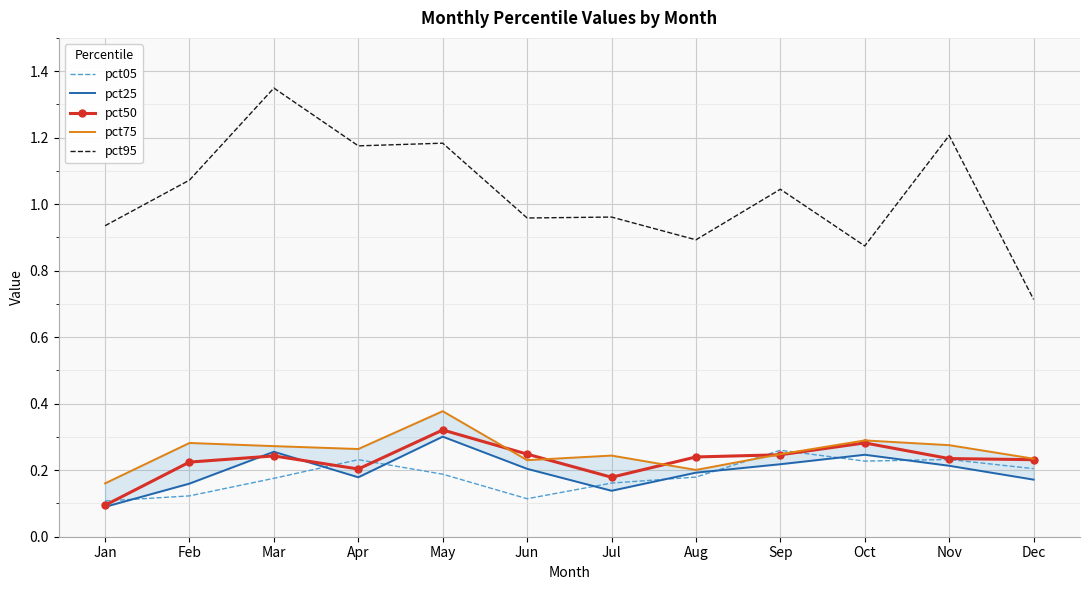

What is the total value across all series at Jun?

1.8